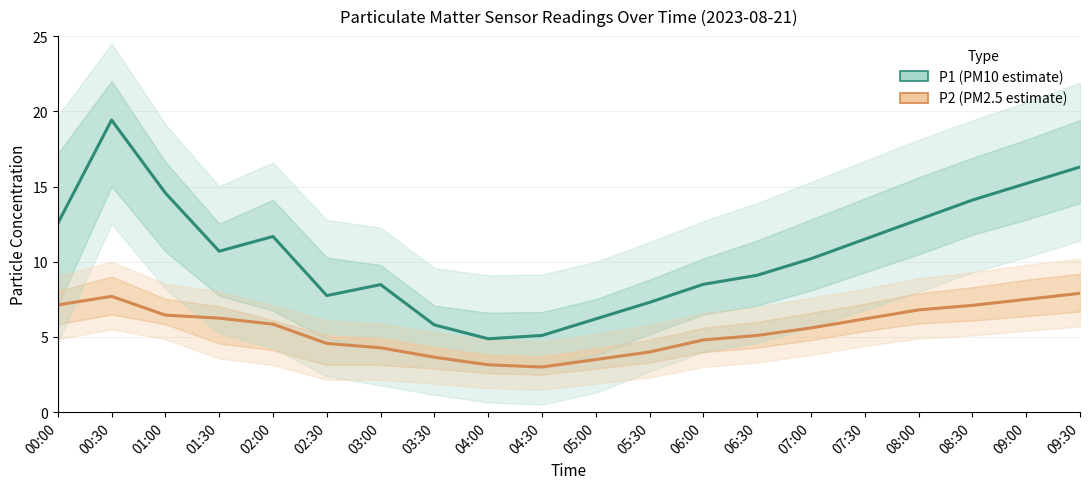

Which has a higher value, 00:30 or 08:30?

00:30